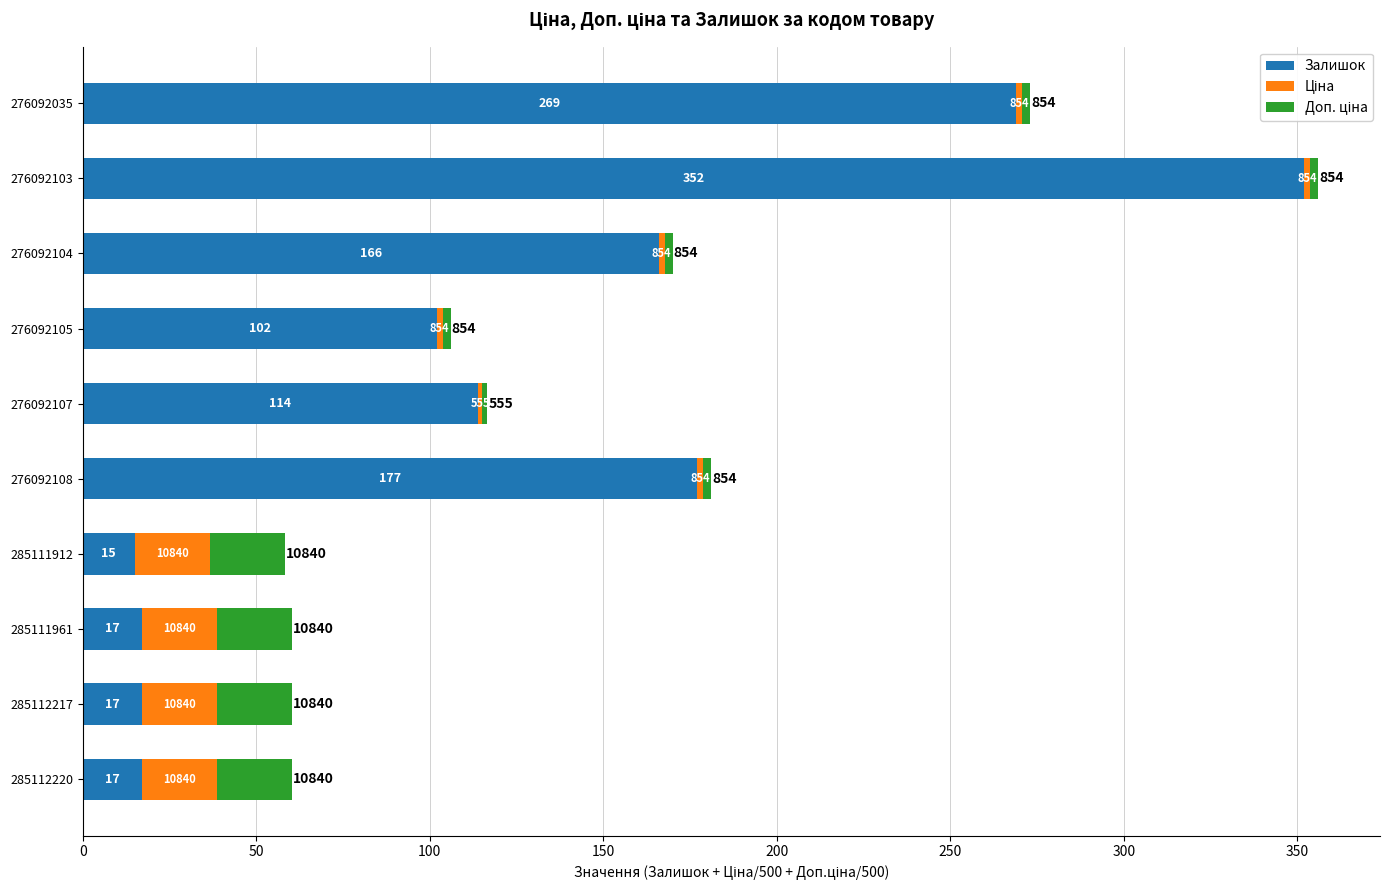

Reading right to left, transcribe all the data shown in this chart.

Залишок: 269.0	352.0	166.0	102.0	114.0	177.0	15.0	17.0	17.0	17.0
Ціна: 1.7	1.7	1.7	1.7	1.1	1.7	21.7	21.7	21.7	21.7
Доп. ціна: 2.3	2.3	2.3	2.3	1.5	2.3	21.7	21.7	21.7	21.7